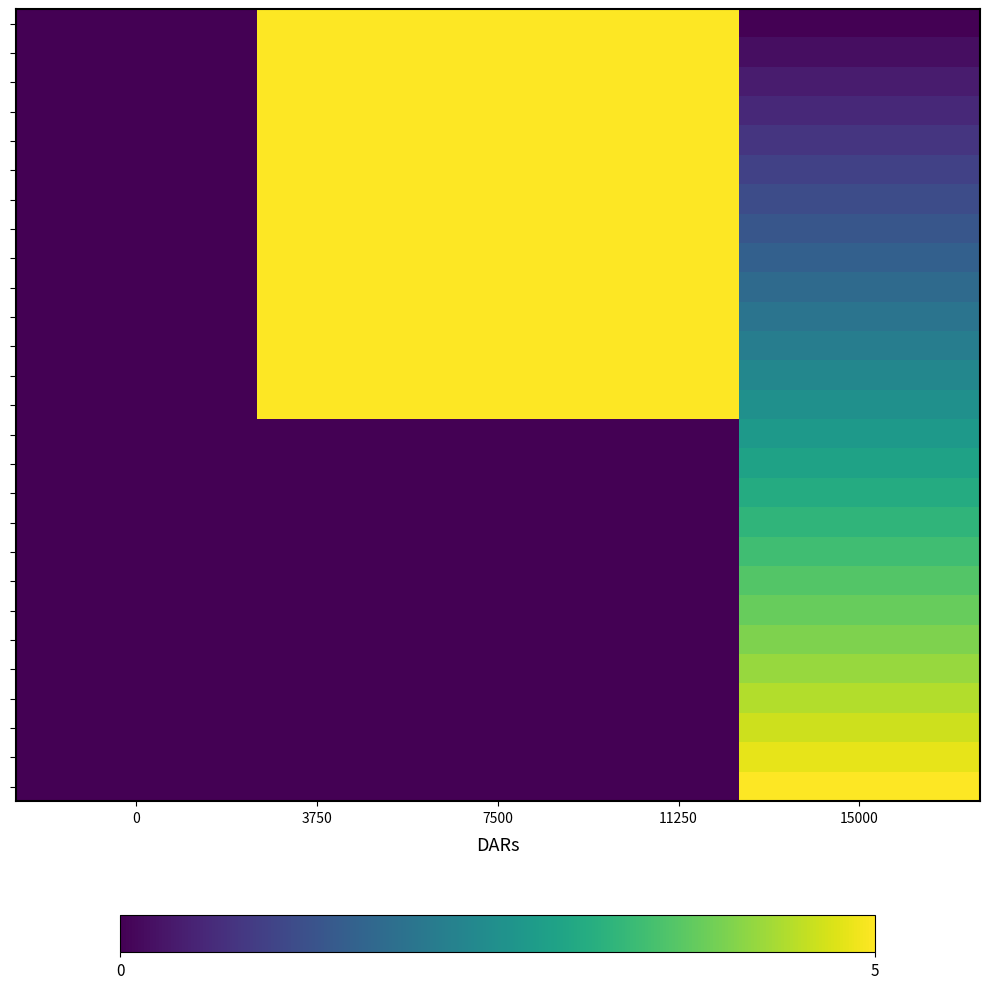

How many distinct data groups are displayed?

27